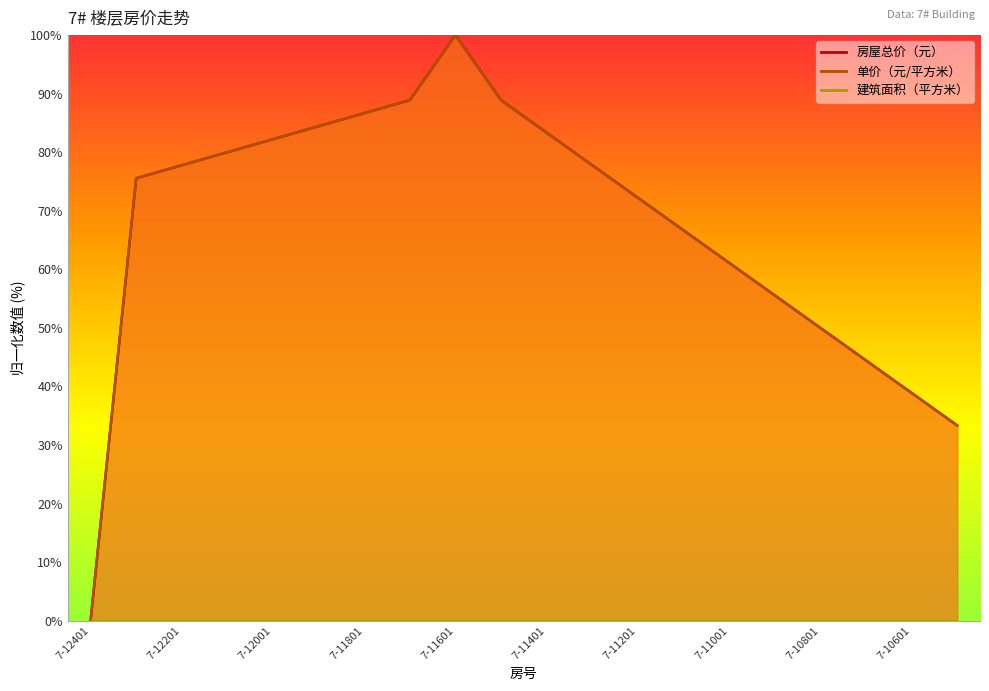

What is the difference between the second highest and minimum values in the 单价（元/平方米） series?

88.9